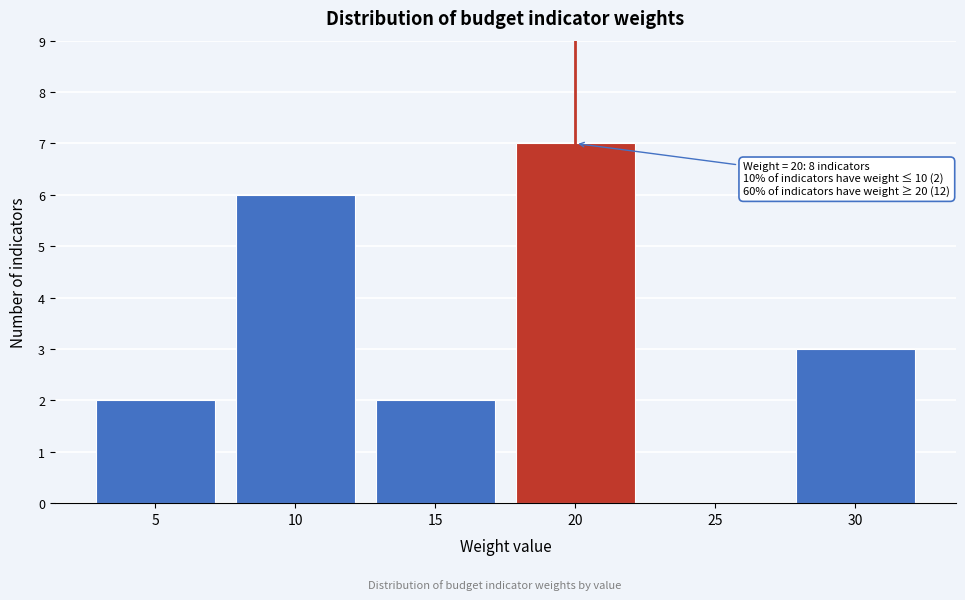

Reading left to right, what are all the values shown in this chart?

5=2	10=6	15=2	20=7	25=0	30=3